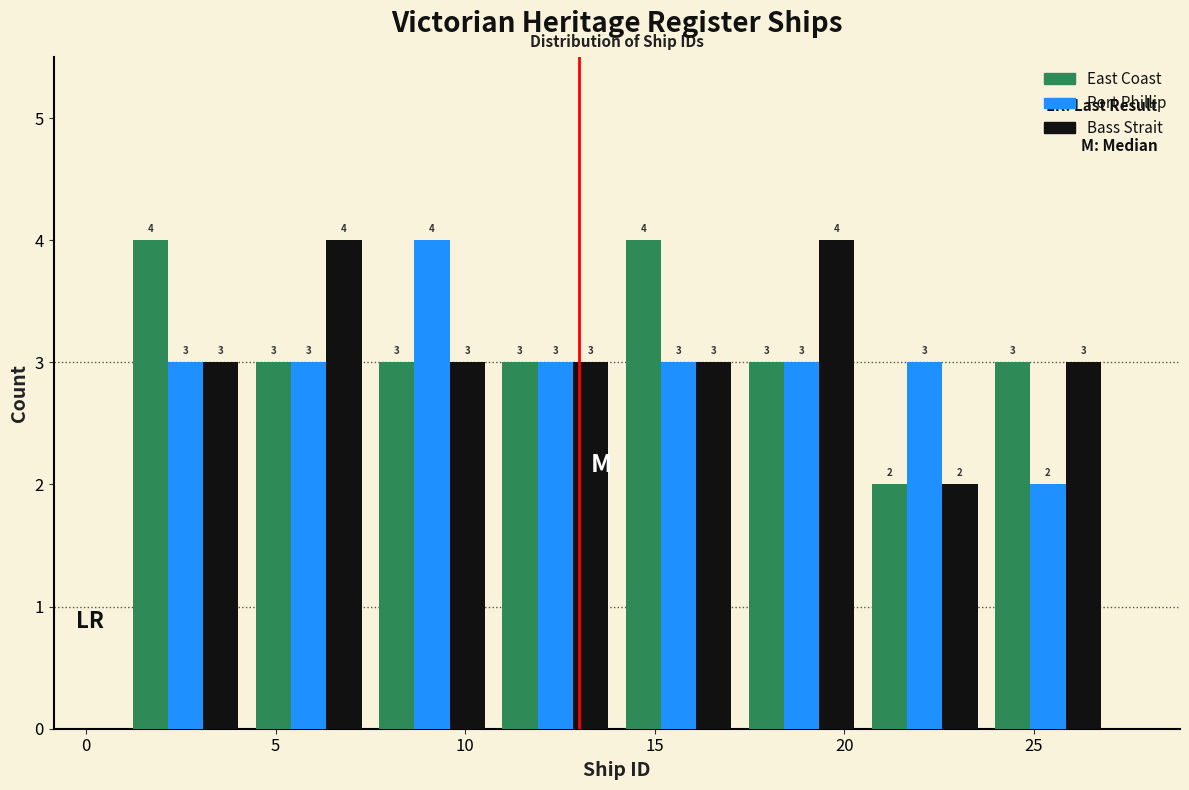

Reading left to right, transcribe this chart: for each range on the x-axis, give the height of each series' bar. The bar edges are not printed on the chart, so give them approximately, as read against the axis.

1.00 to 4.25: East Coast=4	Port Phillip=3	Bass Strait=3
4.25 to 7.50: East Coast=3	Port Phillip=3	Bass Strait=4
7.50 to 10.75: East Coast=3	Port Phillip=4	Bass Strait=3
10.75 to 14.00: East Coast=3	Port Phillip=3	Bass Strait=3
14.00 to 17.25: East Coast=4	Port Phillip=3	Bass Strait=3
17.25 to 20.50: East Coast=3	Port Phillip=3	Bass Strait=4
20.50 to 23.75: East Coast=2	Port Phillip=3	Bass Strait=2
23.75 to 27.00: East Coast=3	Port Phillip=2	Bass Strait=3